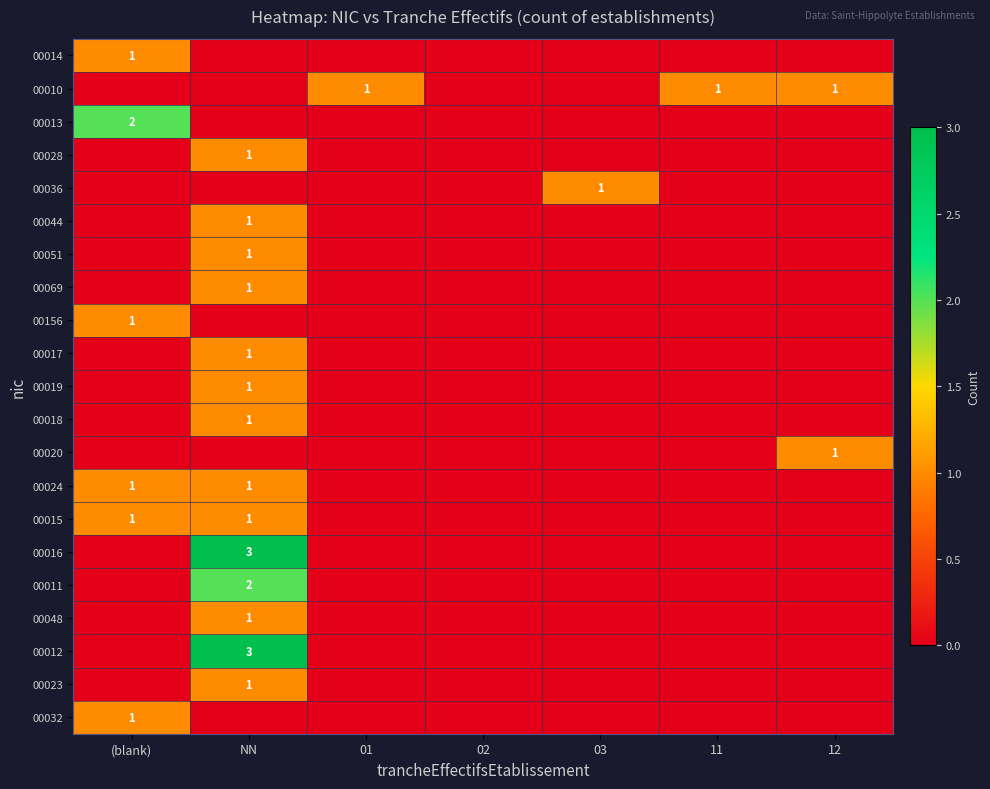

What is the sum of all 00014 values?

1